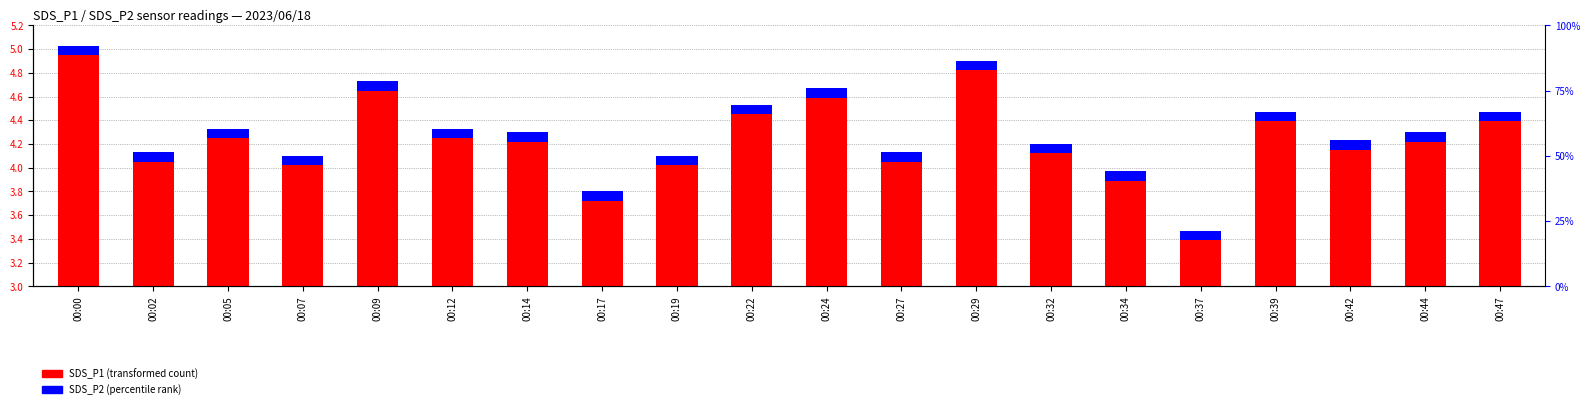

True or false: SDS_P2 has a value of 0.0 at 00:27.

False